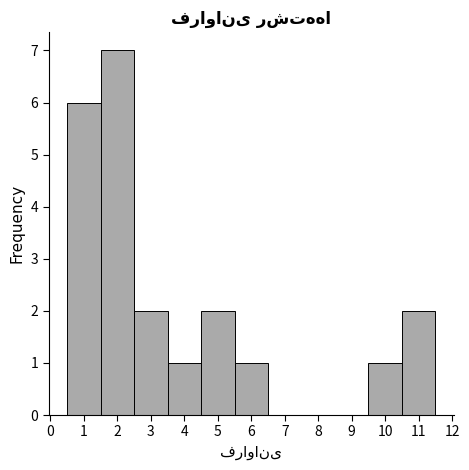

How tall is the bar that spans 5.5 to 6.5 on the x-axis? The values are not printed on the chart, so give them approximately, as read against the axis.

1